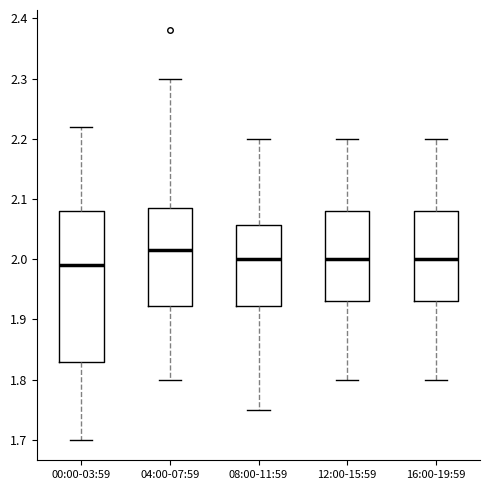

Which box's median line is the highest?

04:00-07:59